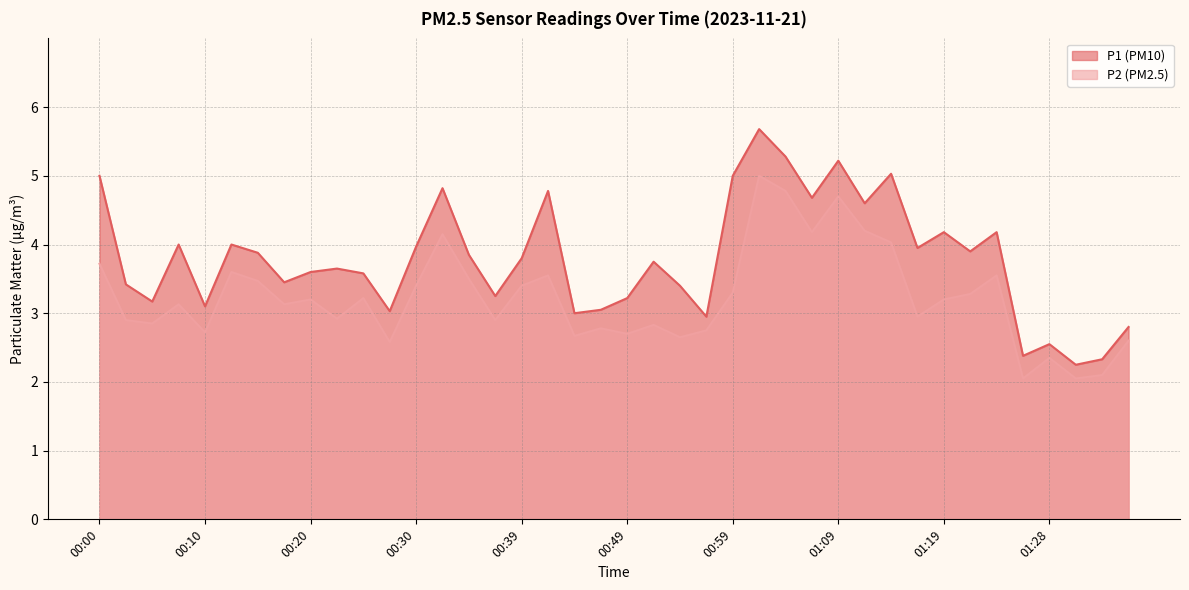

Rank the series by their average value, from lowest to highest.

P2, P1